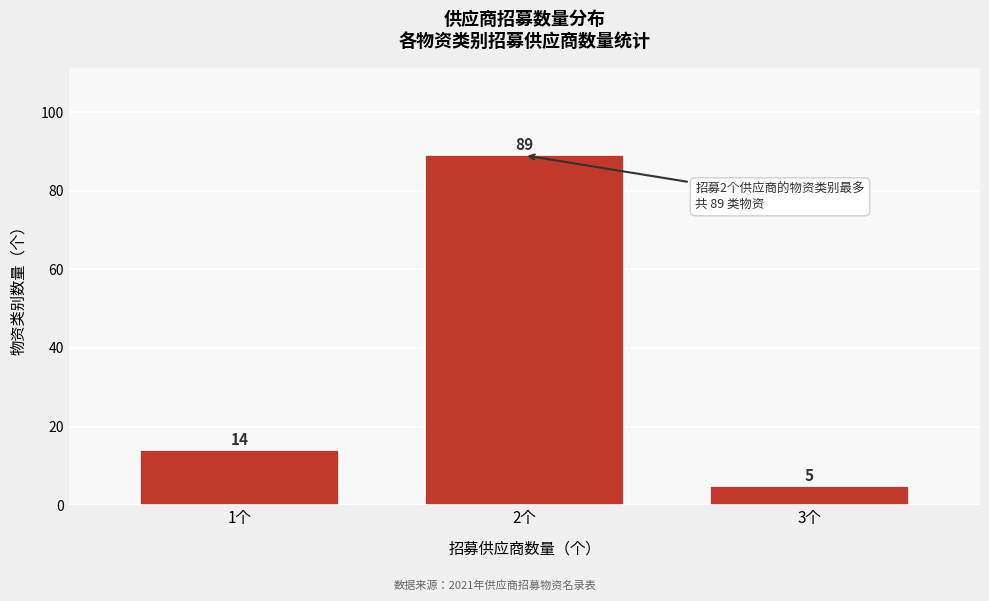

Reading left to right, what are all the values shown in this chart?

1个=14	2个=89	3个=5